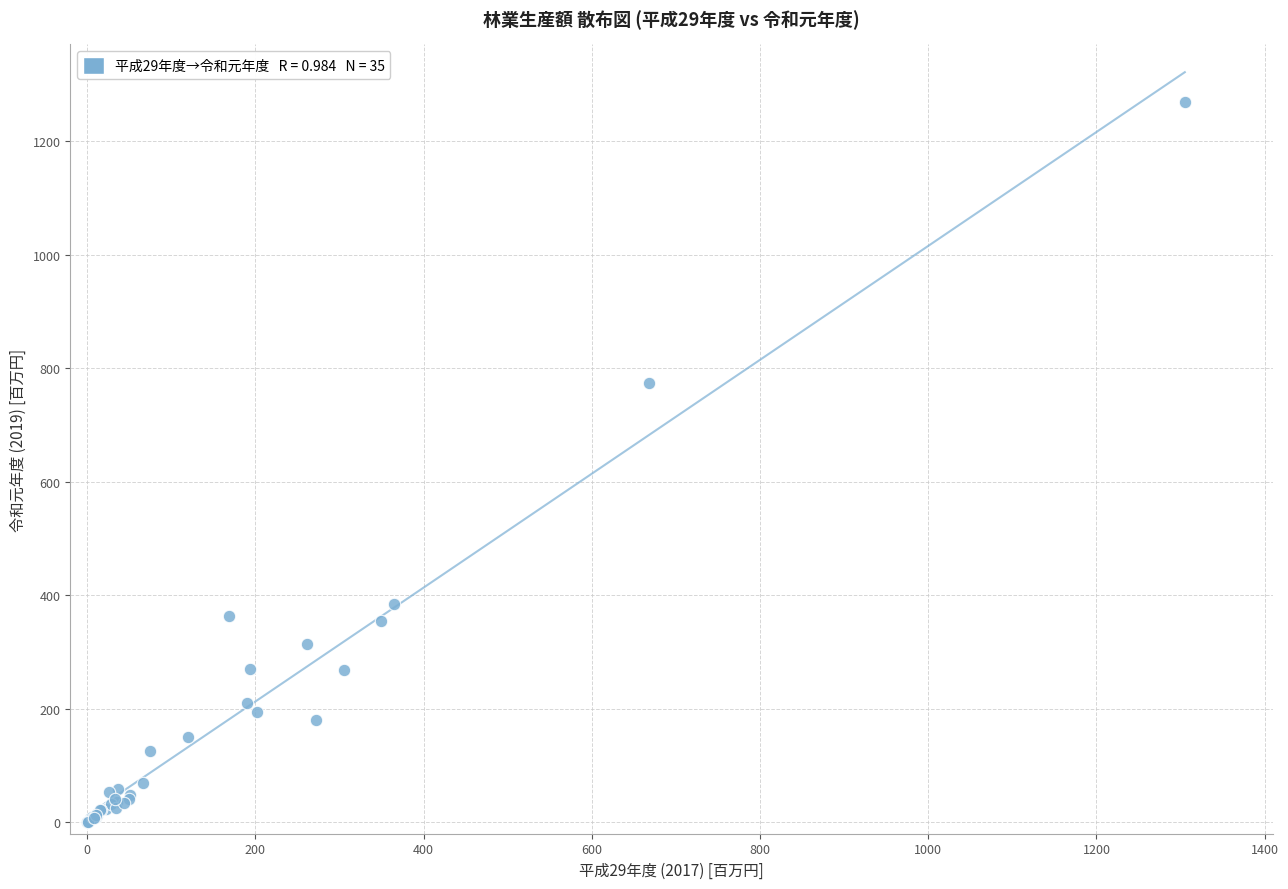

What Y value in the scatter plot is closest to 634?

774